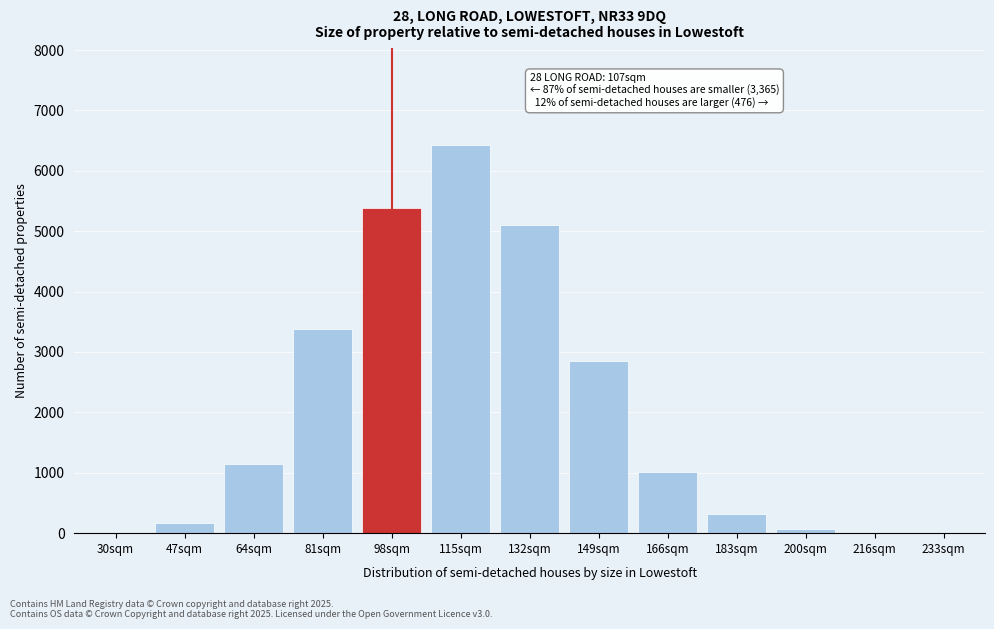

Is it true that the value at 47sqm is 164?

True